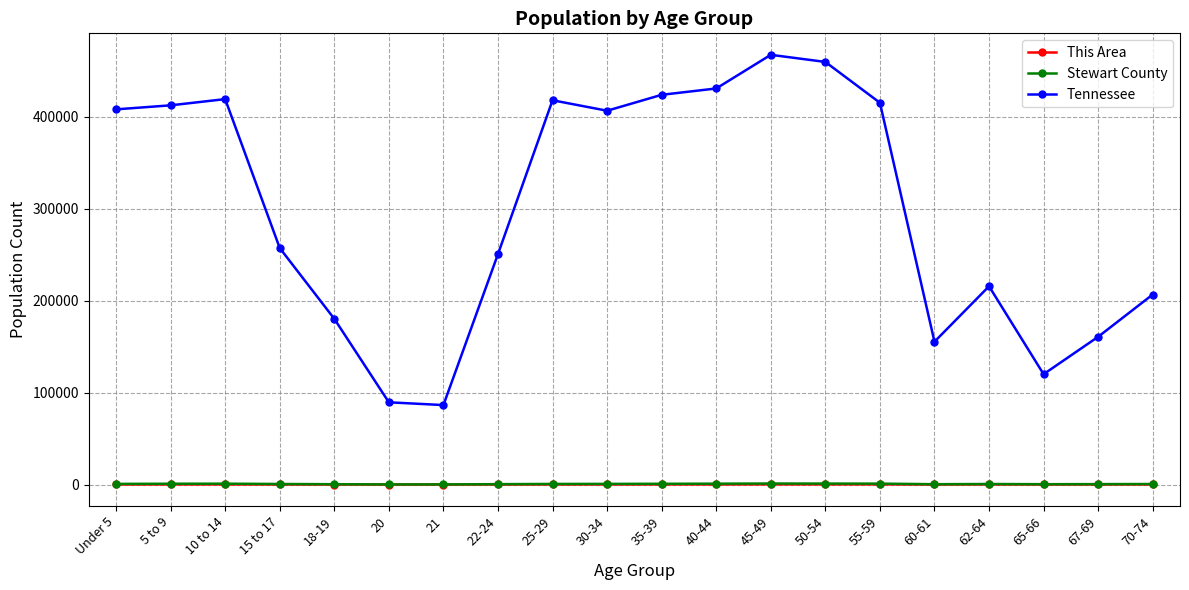

True or false: Stewart County and This Area cross at least once.

False